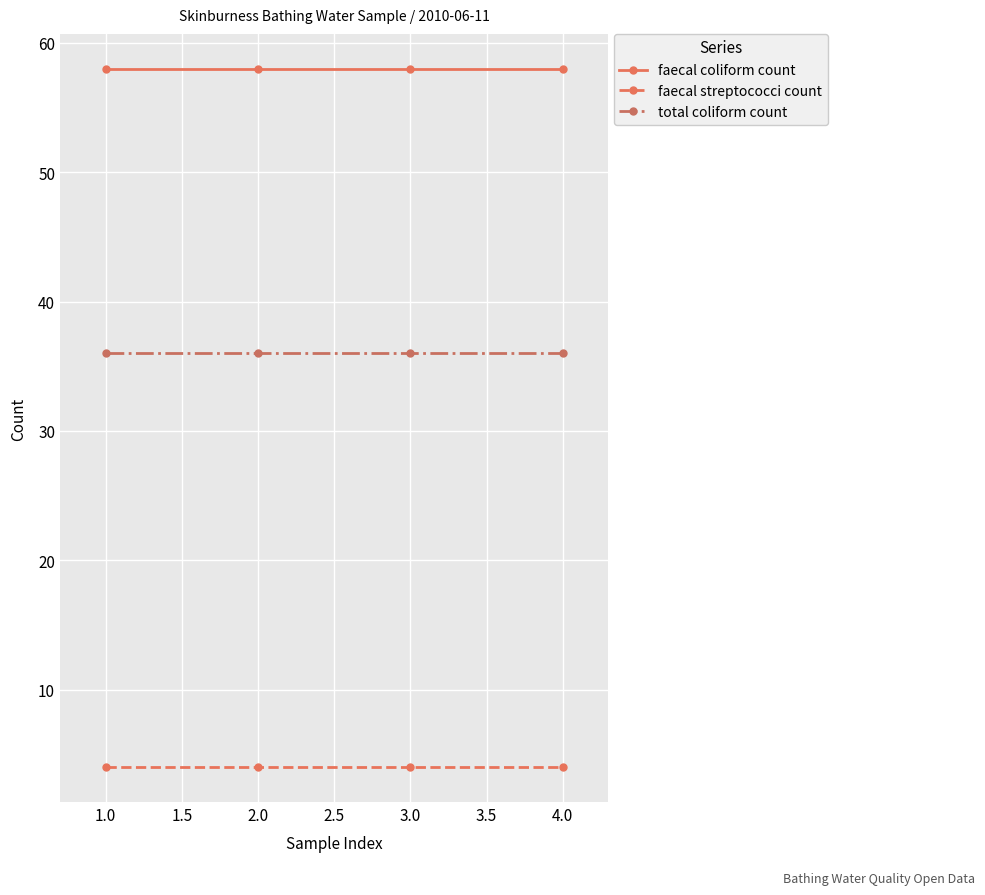

True or false: faecal streptococci count and total coliform count intersect in this chart.

False